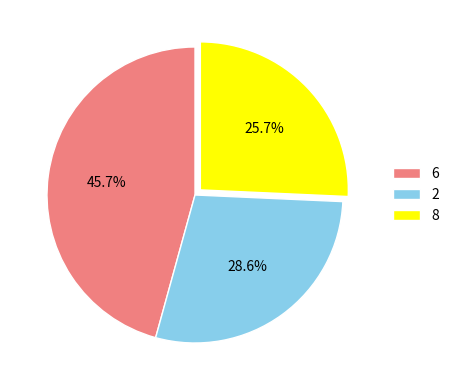

To the nearest percent, what is the difference between the largest and smallest slice percentages?

20%